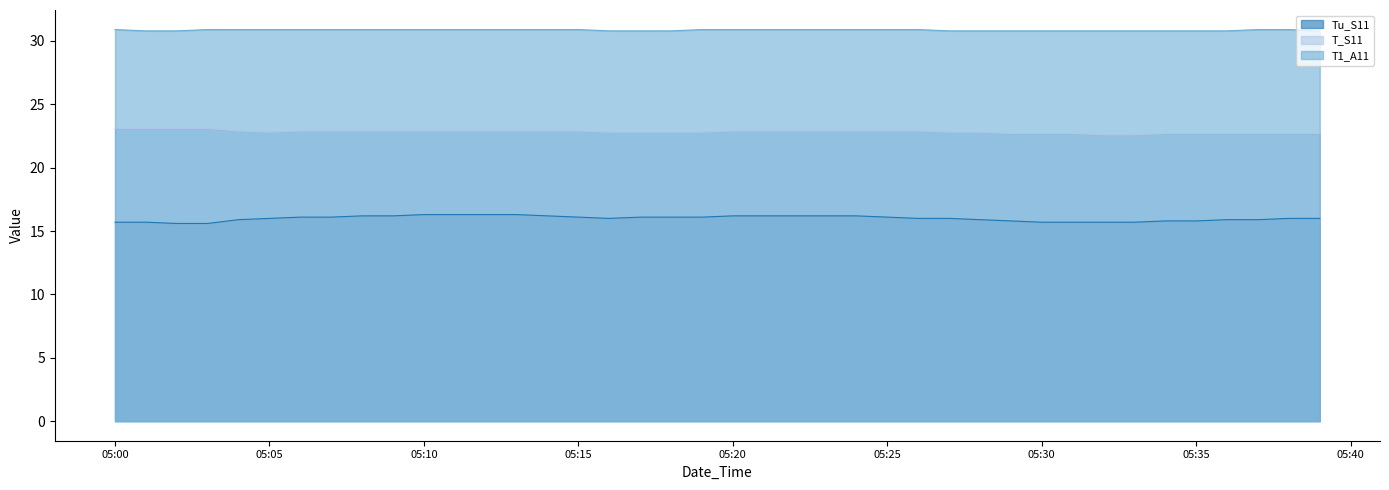

How many data points does each series have?

40